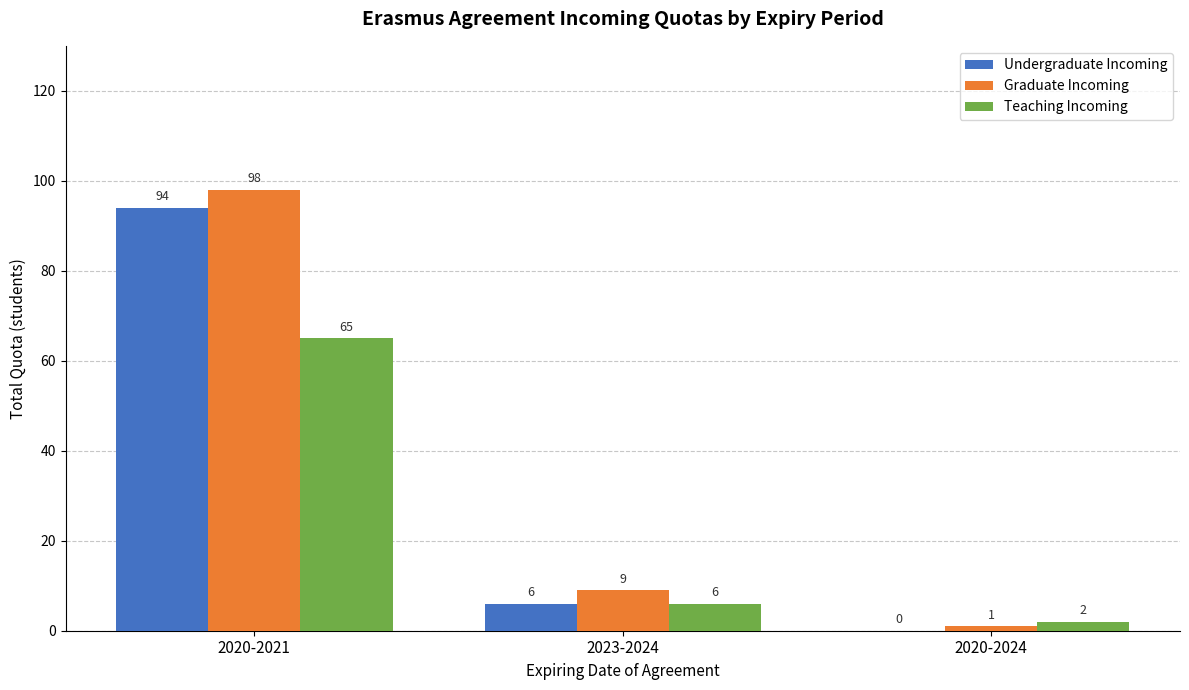

What is the highest value of the Graduate Incoming series?

98